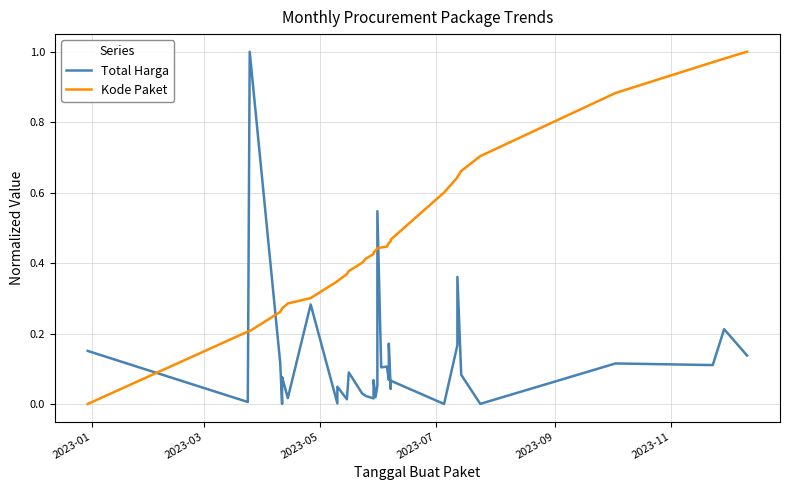

What is the sum of all Kode Paket values?

17.8